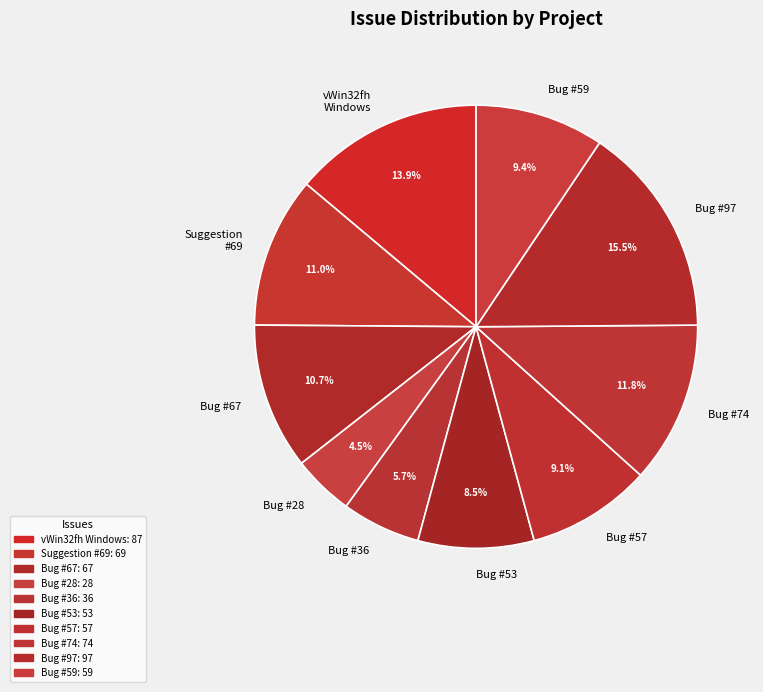

How many segments does this pie chart have?

10